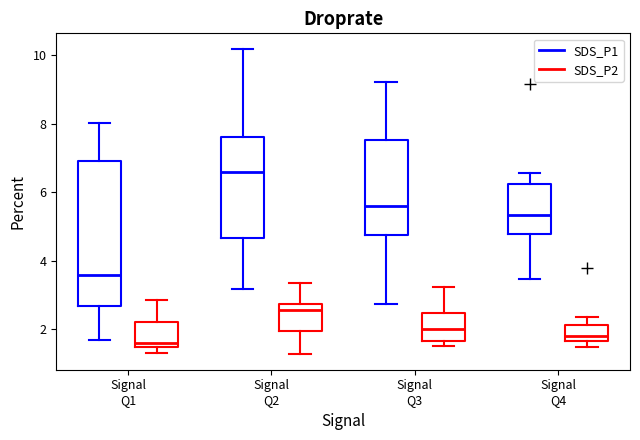

Reading left to right, transcribe this box plot: for each box, give where its median line is, the range the box spans, and where its two whiskers end, as read against the y-axis. The values are not printed on the chart, so give them approximately, as read against the axis.

Signal Q1 (SDS_P1): median 3.6, box 2.6 to 7.0, whiskers 1.8 to 8.0
Signal Q1 (SDS_P2): median 1.6 (just above the box's lower edge), box 1.6 to 2.2, whiskers 1.4 to 2.8
Signal Q2 (SDS_P1): median 6.6, box 4.6 to 7.6, whiskers 3.2 to 10.2
Signal Q2 (SDS_P2): median 2.6, box 2.0 to 2.8, whiskers 1.2 to 3.4
Signal Q3 (SDS_P1): median 5.6, box 4.8 to 7.6, whiskers 2.8 to 9.2
Signal Q3 (SDS_P2): median 2.0, box 1.6 to 2.4, whiskers 1.6 (just below the box's lower edge) to 3.2
Signal Q4 (SDS_P1): median 5.4, box 4.8 to 6.2, whiskers 3.4 to 6.6
Signal Q4 (SDS_P2): median 1.8, box 1.6 to 2.2, whiskers 1.6 (just below the box's lower edge) to 2.4